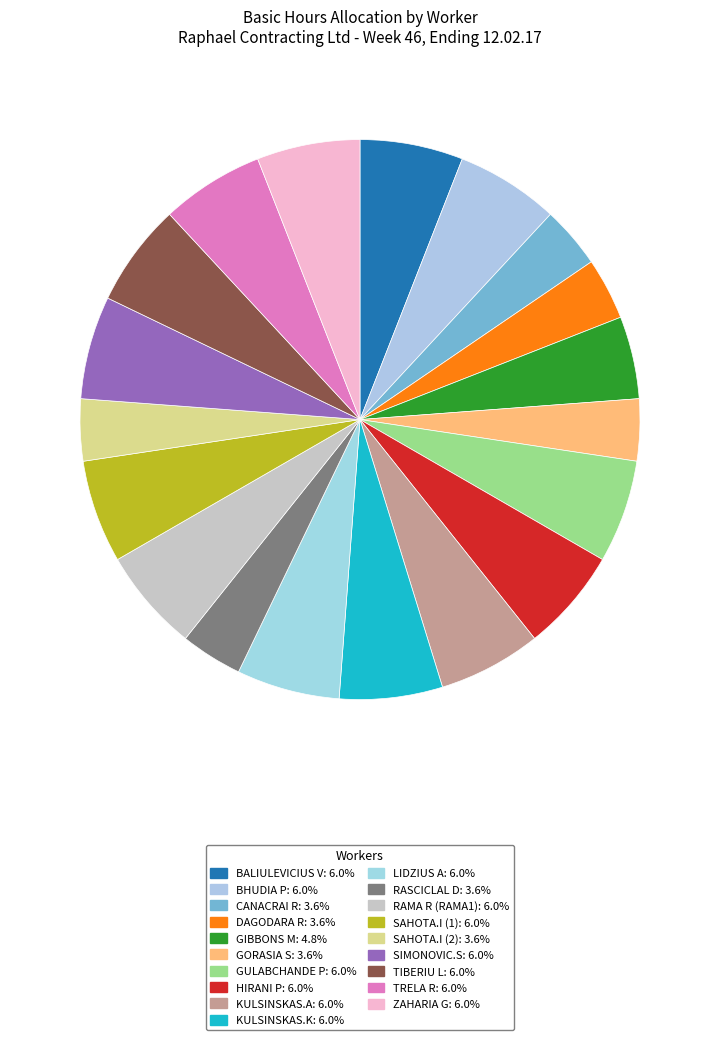

Is it true that RAMA R (RAMA1) is 18% of the pie?

False